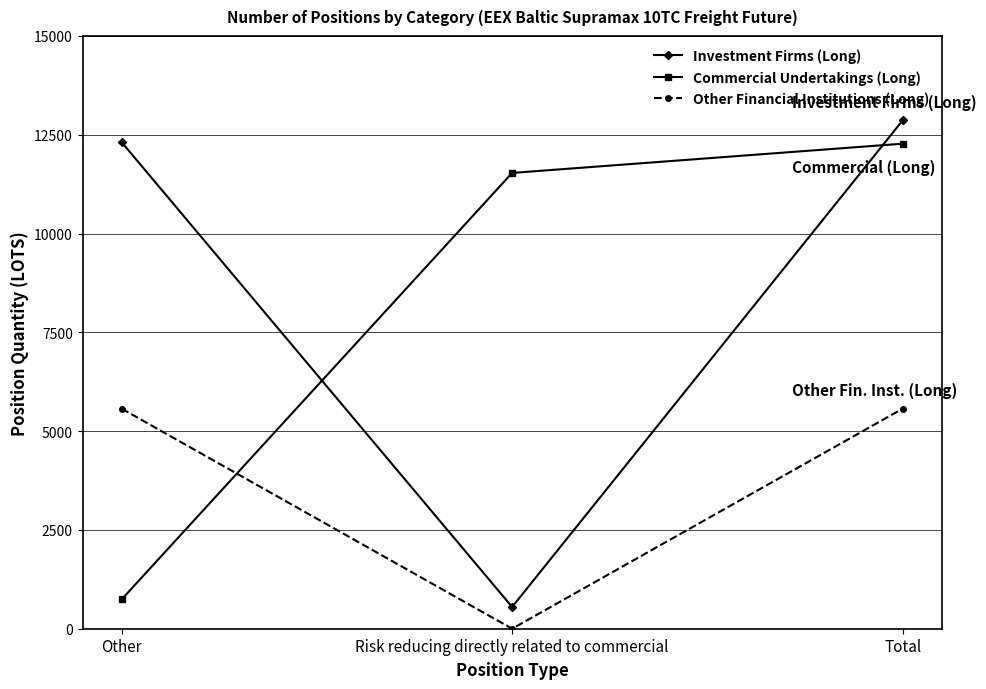

What is the highest value of the Commercial Undertakings (Long) series?

12273.8